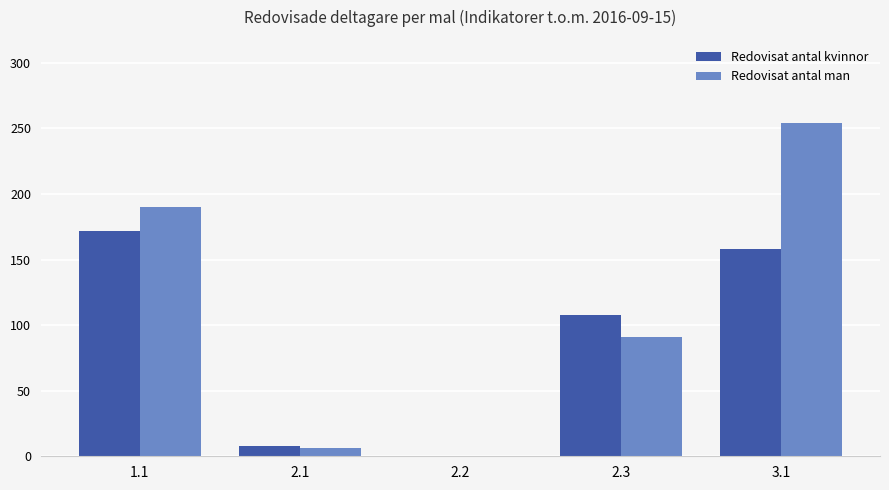

Which series has the widest spread of values?

Redovisat antal man